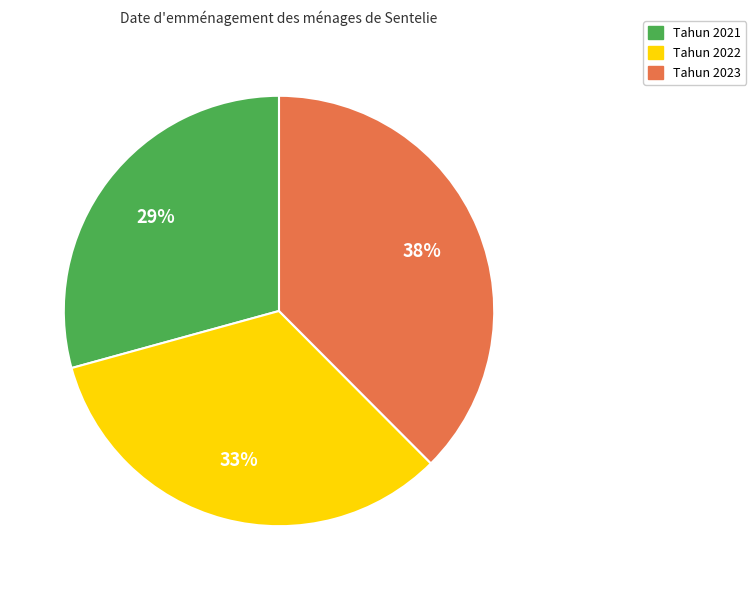

Is there a majority slice in this chart?

No